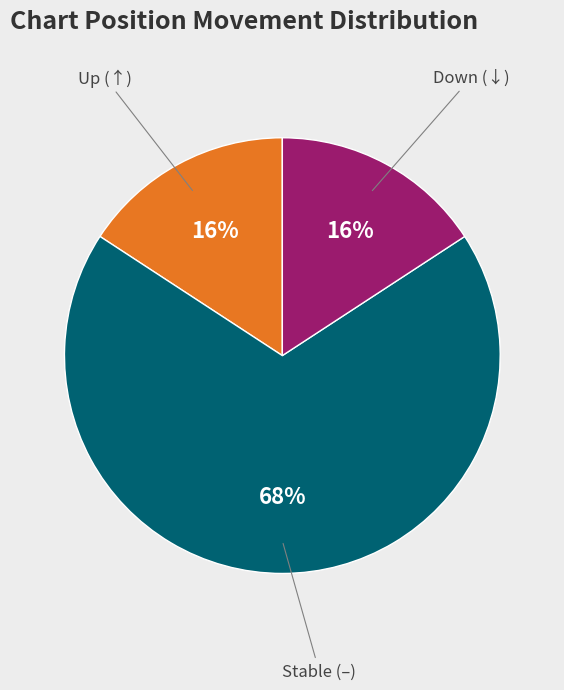

To the nearest percent, what is the average slice percentage?

33%